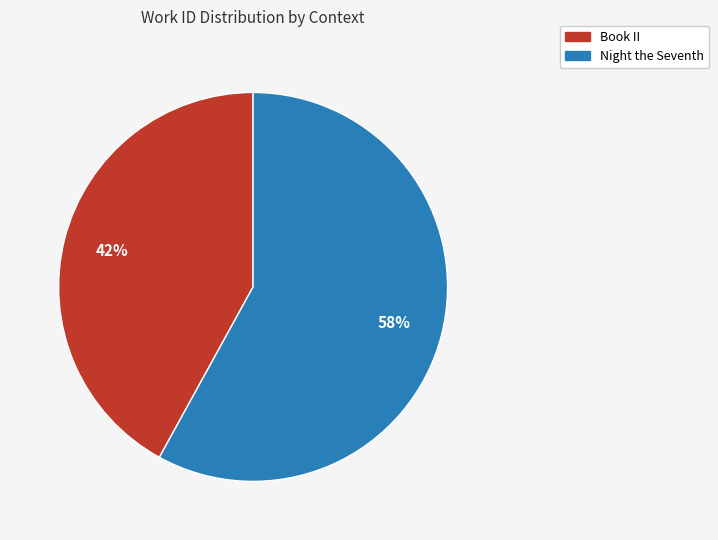

Combined, do Book II and Night the Seventh account for over 50%?

Yes